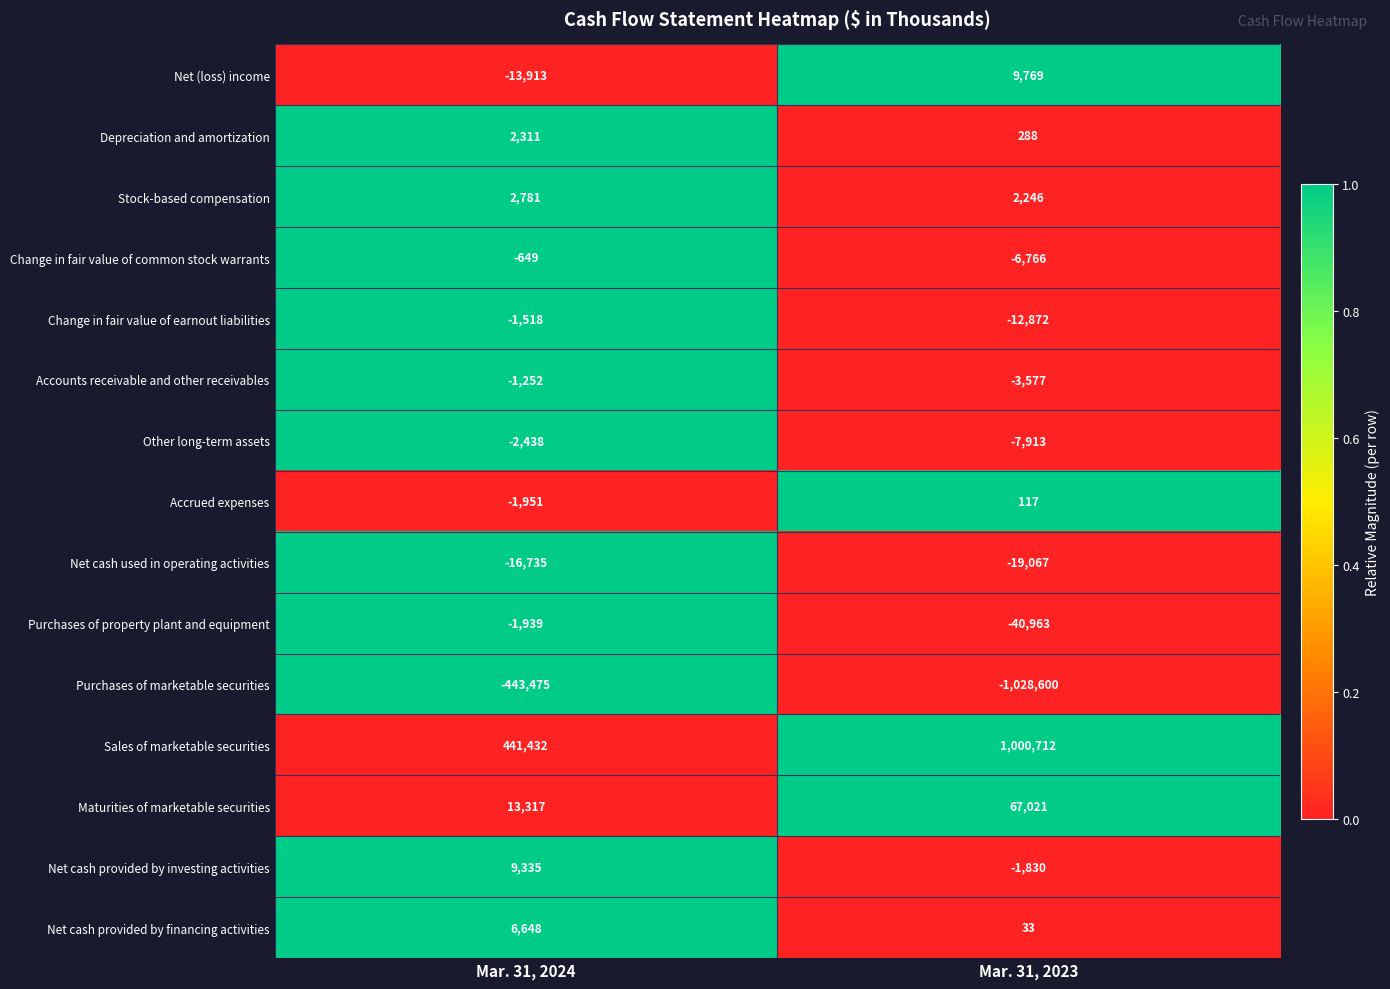

At which category does the chart reach its minimum across all series?

Mar. 31, 2023